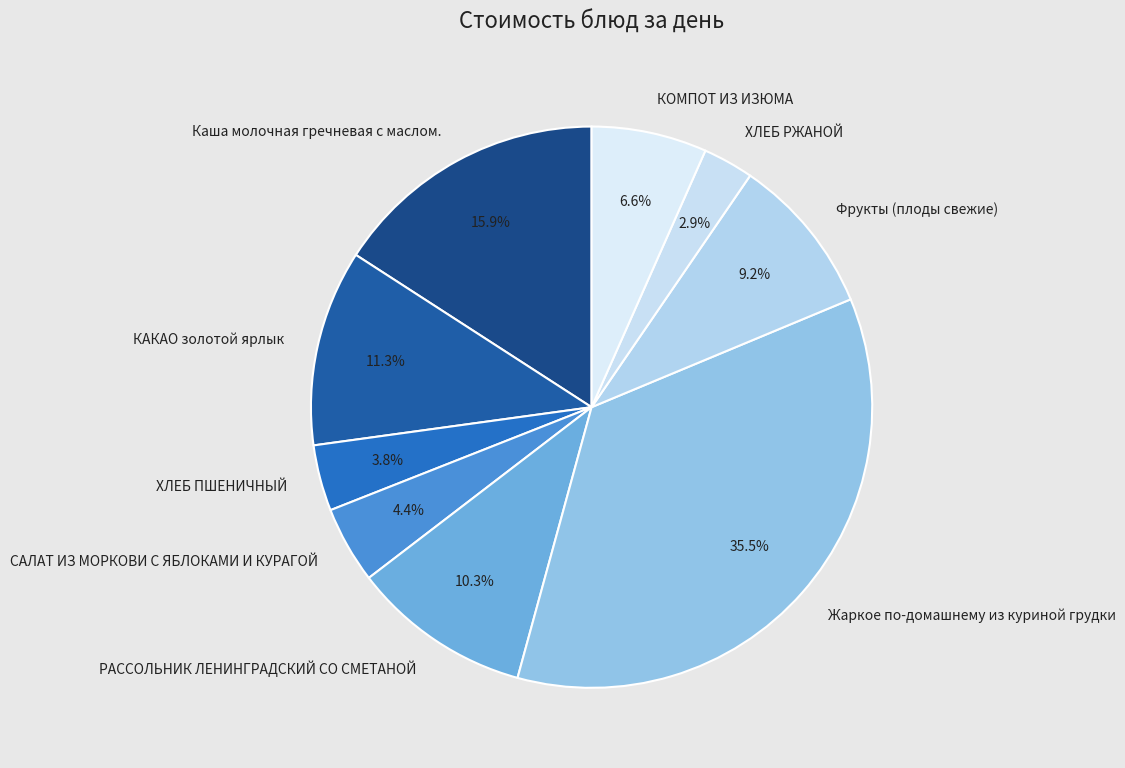

True or false: ХЛЕБ РЖАНОЙ accounts for 17% of the total.

False